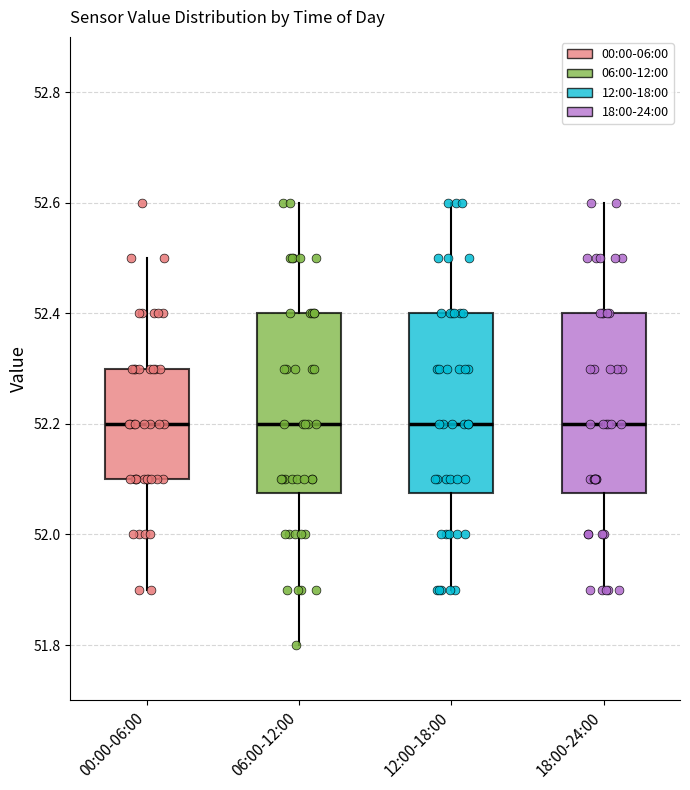

Reading left to right, read every box against the y-axis: the position of its median line, the range the box covers, and the ends of its whiskers. The values are not printed on the chart, so give them approximately, as read against the axis.

00:00-06:00: median 52.20, box 52.10 to 52.30, whiskers 51.90 to 52.50
06:00-12:00: median 52.20, box 52.08 to 52.40, whiskers 51.80 to 52.60
12:00-18:00: median 52.20, box 52.08 to 52.40, whiskers 51.90 to 52.60
18:00-24:00: median 52.20, box 52.08 to 52.40, whiskers 51.90 to 52.60